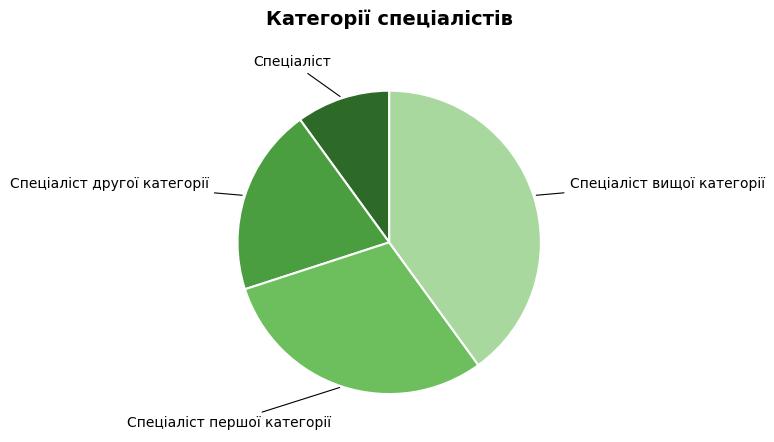

Rank the categories by value from highest to lowest.

Спеціаліст вищої категорії, Спеціаліст першої категорії, Спеціаліст другої категорії, Спеціаліст